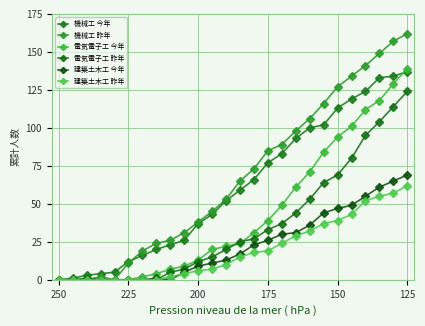

Reading left to right, extract all data points from this chart.

機械工 今年: 0	1	3	4	5	12	16	20	23	26	37	43	52	59	66	77	83	93	100	102	113	119	124	133	134	137
機械工 昨年: 0	0	0	2	0	11	19	24	26	31	38	45	53	65	73	85	89	98	106	116	127	134	141	149	157	162
電気電子工 今年: 0	0	0	0	0	0	2	4	7	9	13	20	22	24	31	39	49	61	71	84	94	101	112	118	129	139
電気電子工 昨年: 0	0	1	0	0	0	0	0	5	7	12	15	20	25	27	33	37	44	53	64	69	80	95	104	114	124
建築土木工 今年: 0	0	0	0	0	0	0	1	0	5	9	11	13	17	23	26	30	31	36	44	47	49	55	61	65	69
建築土木工 昨年: 0	0	0	0	0	0	0	0	2	4	6	7	10	15	18	19	24	29	32	37	39	43	52	55	57	62